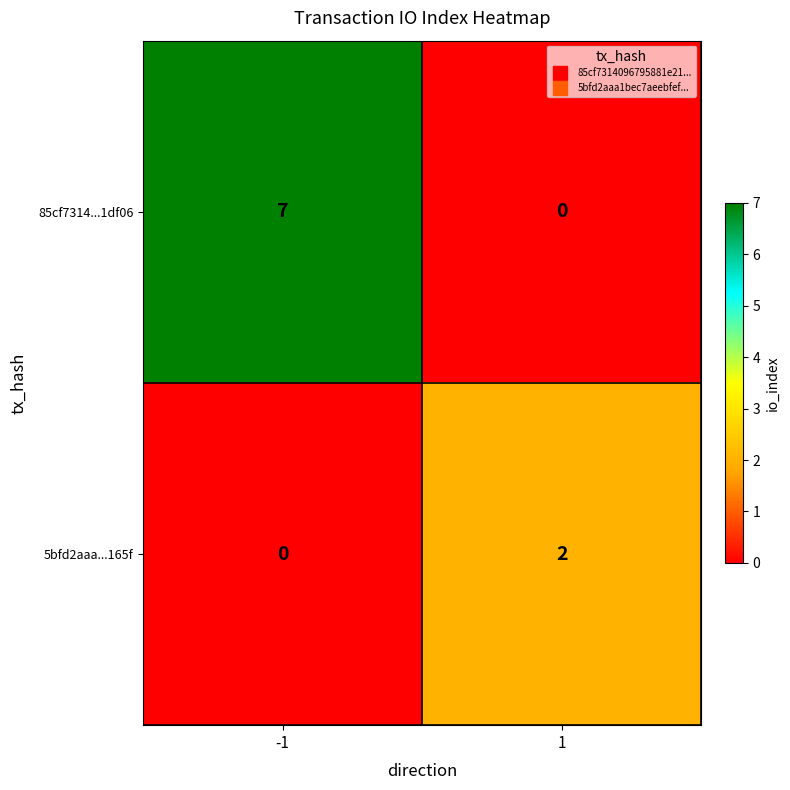

What is the total value across all series at -1?

7